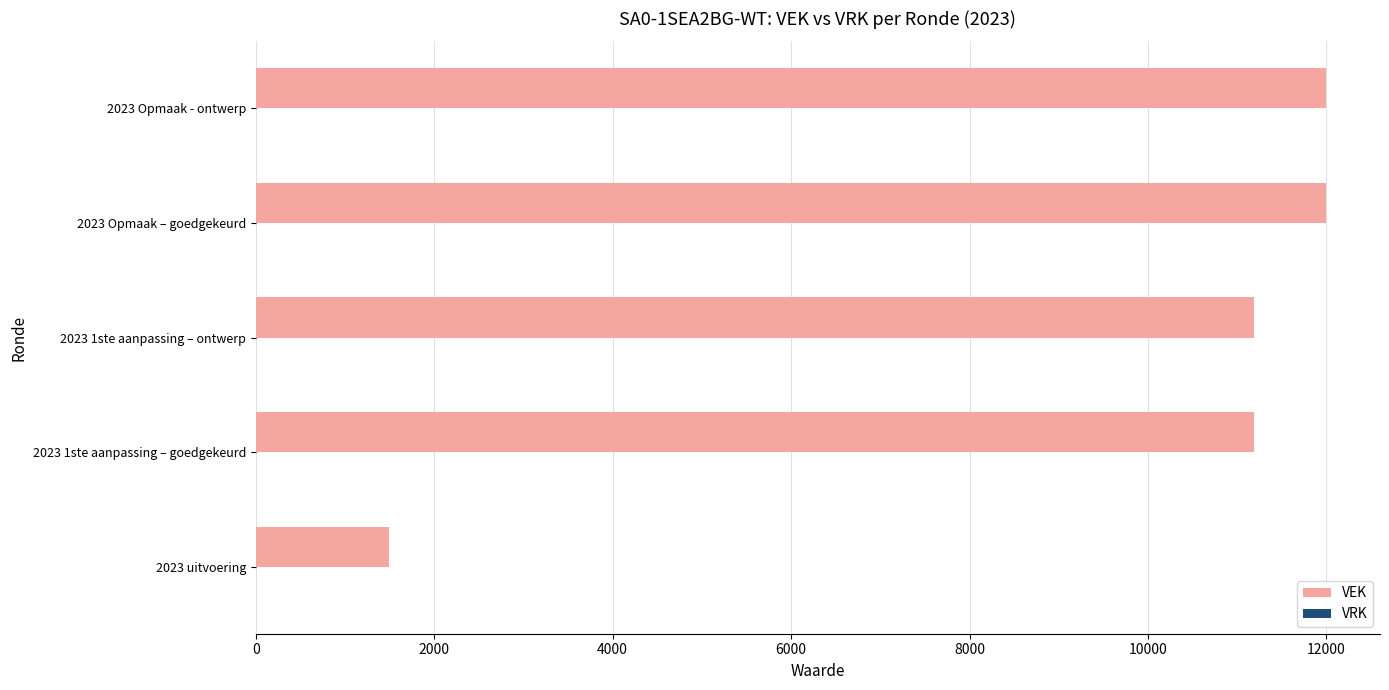

Reading top to bottom, what are all the values shown in this chart?

12000	12000	11192	11192	1498